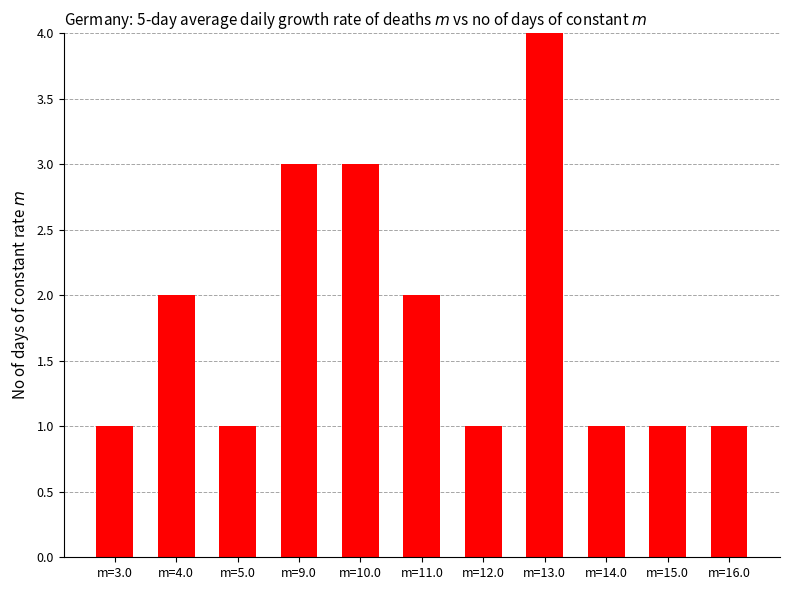

What is the difference between the second highest and second lowest values?

2